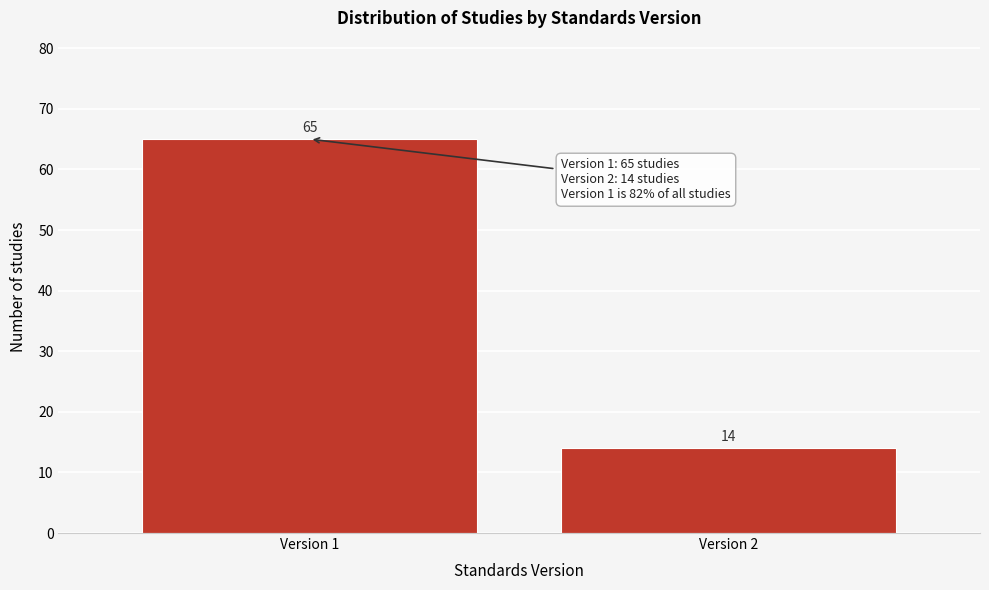

Reading left to right, what are all the values shown in this chart?

Version 1=65	Version 2=14